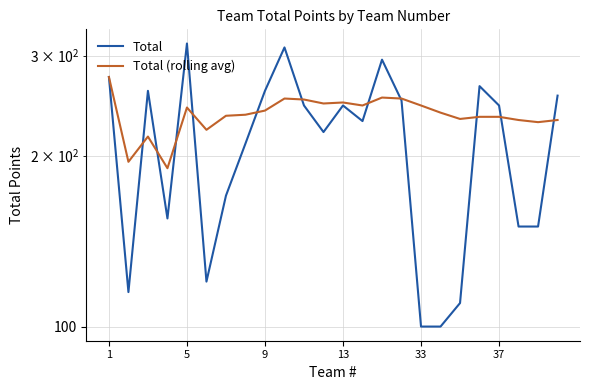

Is the value of Total (rolling avg) at 9 greater than the value of Total at 23?

No